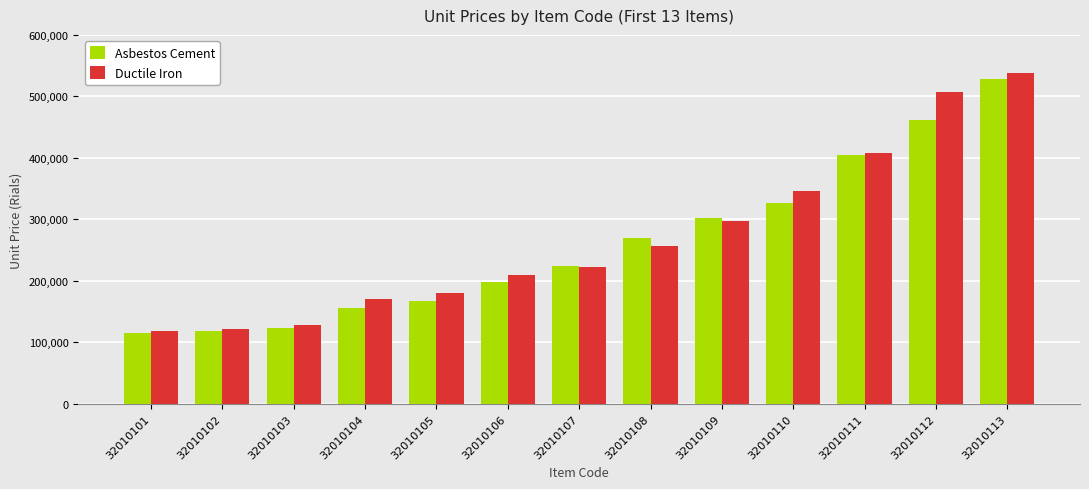

What is the spread (max minus min) of values at 32010104?

15000